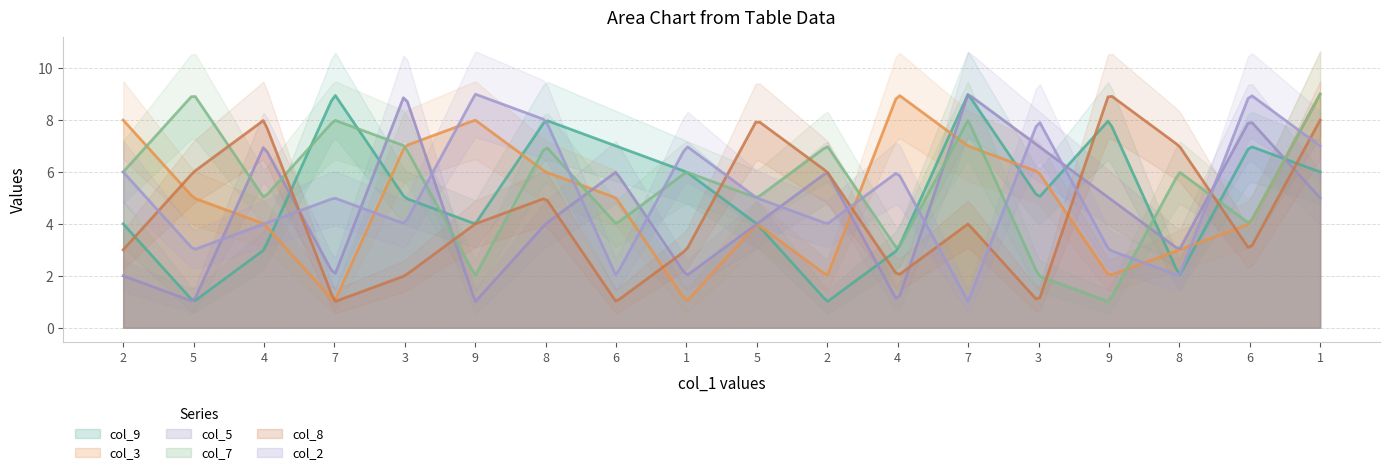

At which label does col_9 first exceed 5?

7